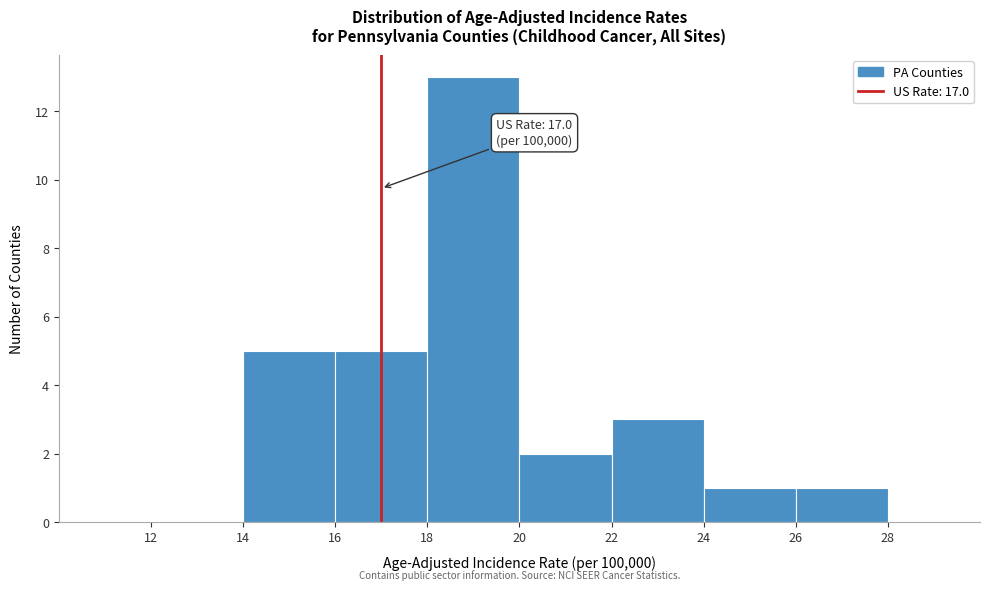

Over which range of the x-axis is the bar tallest?

18 to 20